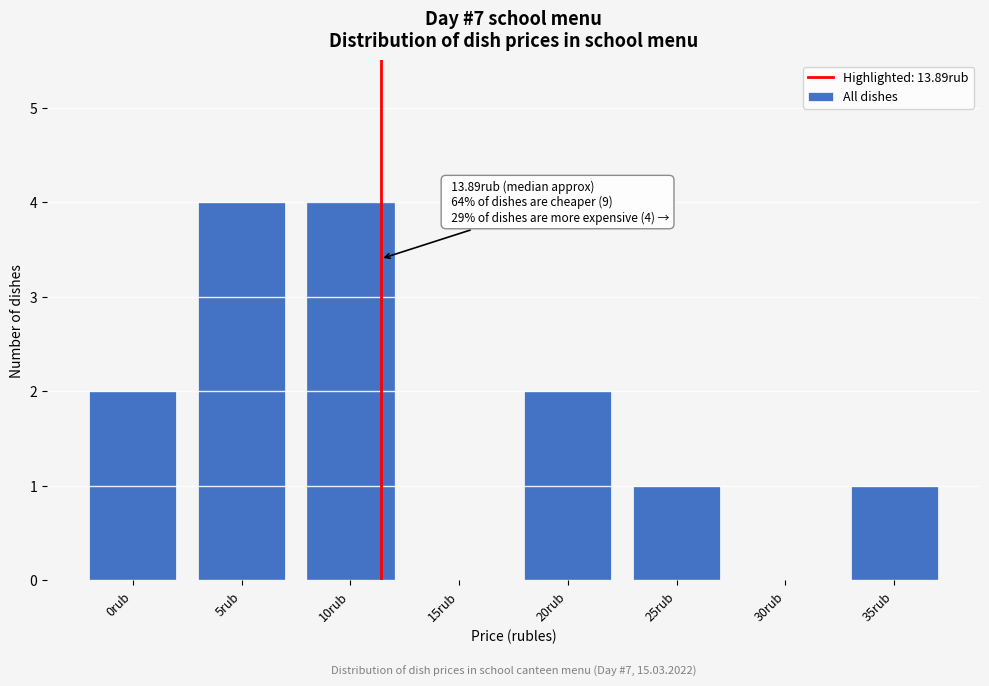

Reading left to right, extract all data points from this chart.

0rub=2	5rub=4	10rub=4	15rub=0	20rub=2	25rub=1	30rub=0	35rub=1